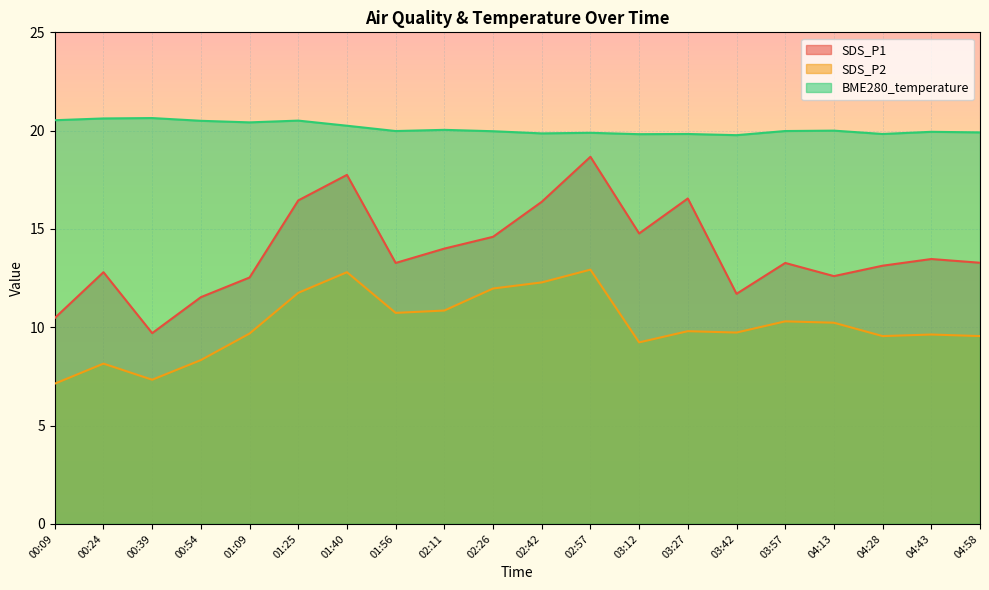

Is it true that SDS_P2 equals 5.2 at 01:25?

False